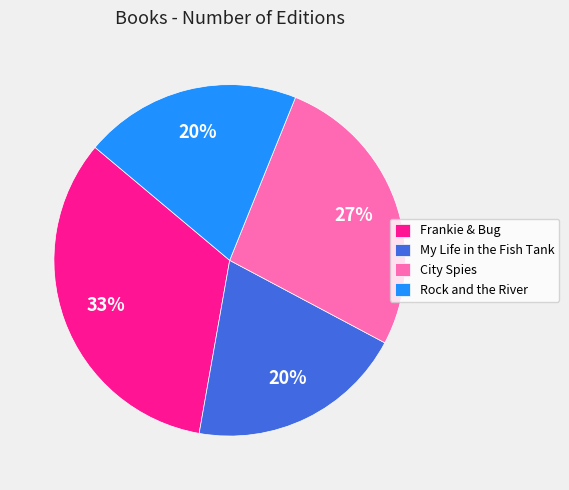

Combined, do Rock and the River and Frankie & Bug account for over 50%?

Yes